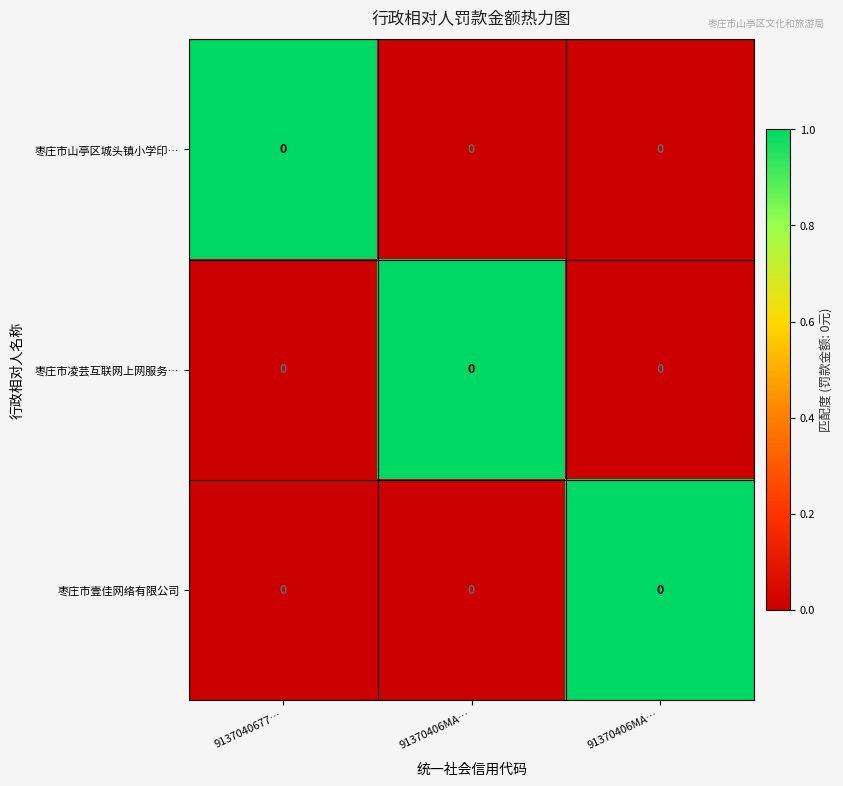

At how many categories does at least one series exceed 0?

3